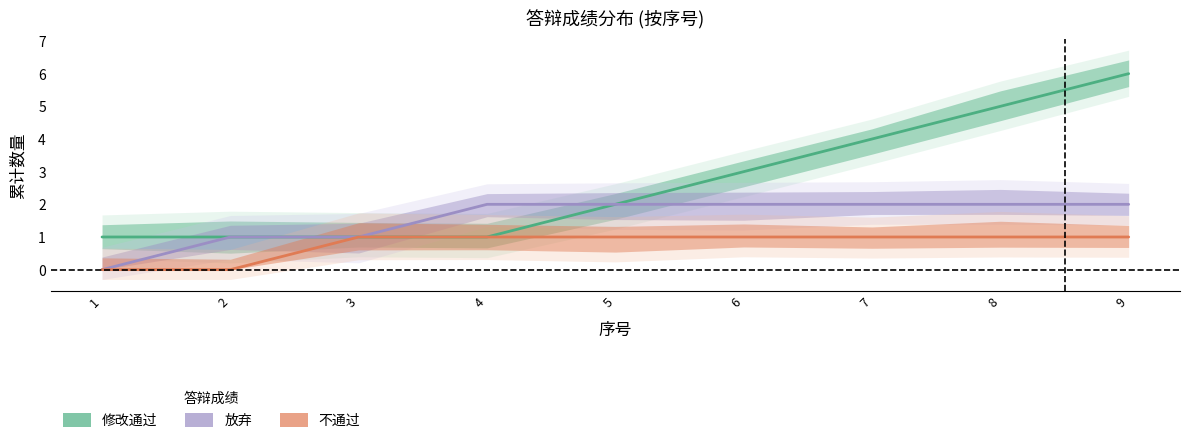

What is the sum of the 修改通过 values at 3 and 2?

2